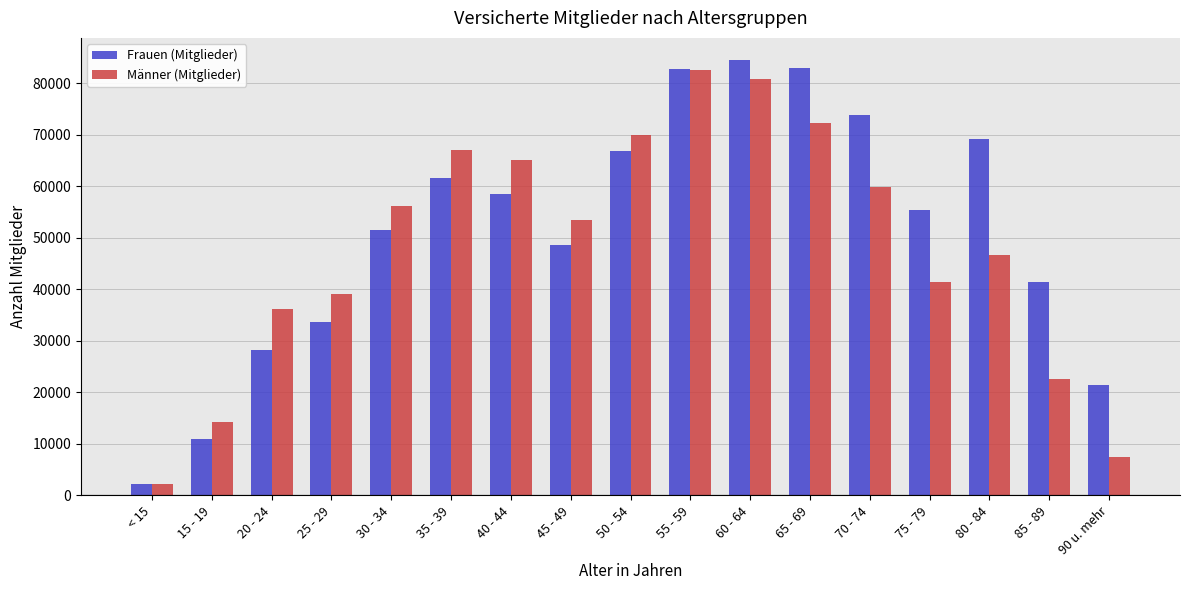

Which category has the lowest value across all series?

< 15